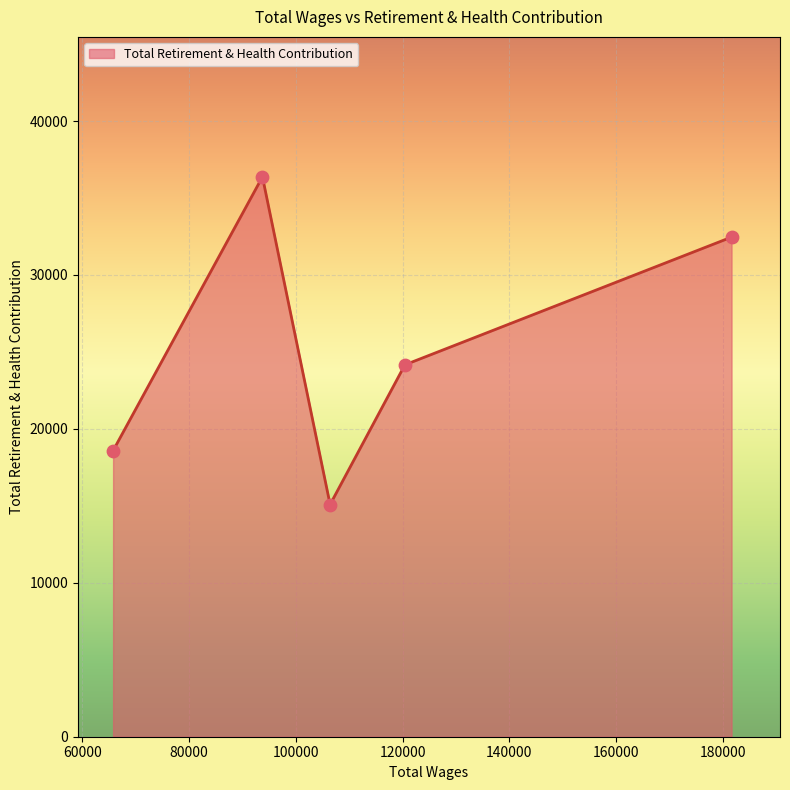

What is the average value?

25332